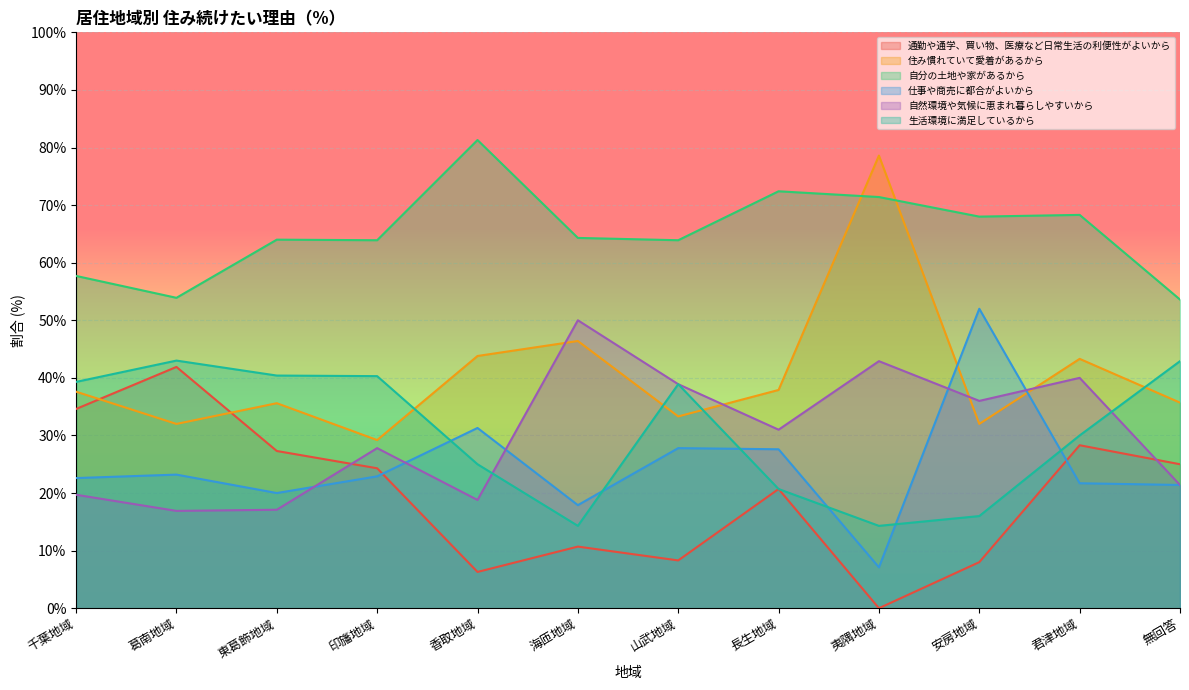

At which category is the sum across all series the highest?

君津地域